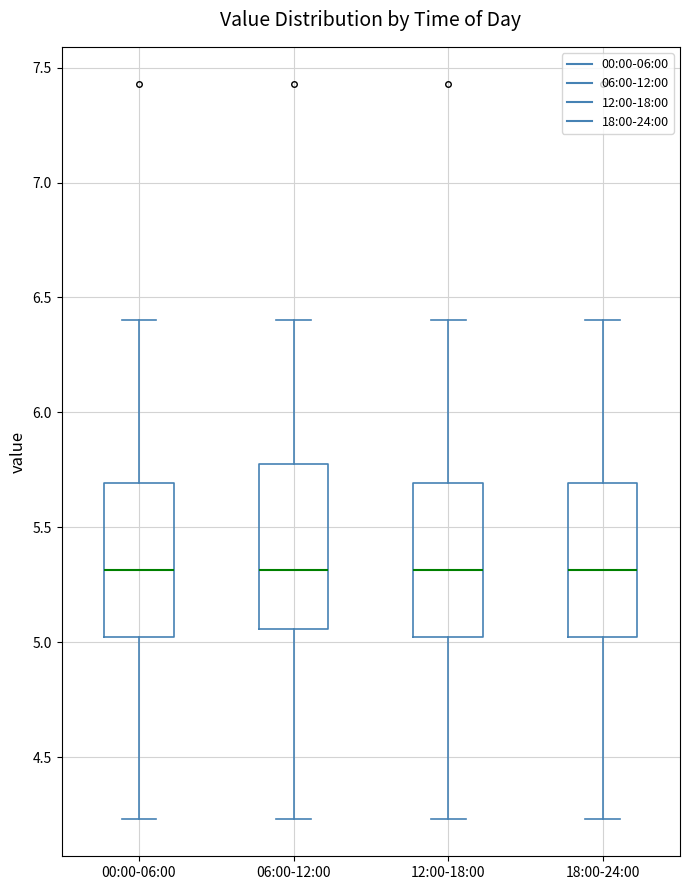

Where is the upper edge of the box for 00:00-06:00 on the y-axis? The values are not printed on the chart, so give them approximately, as read against the axis.

5.70